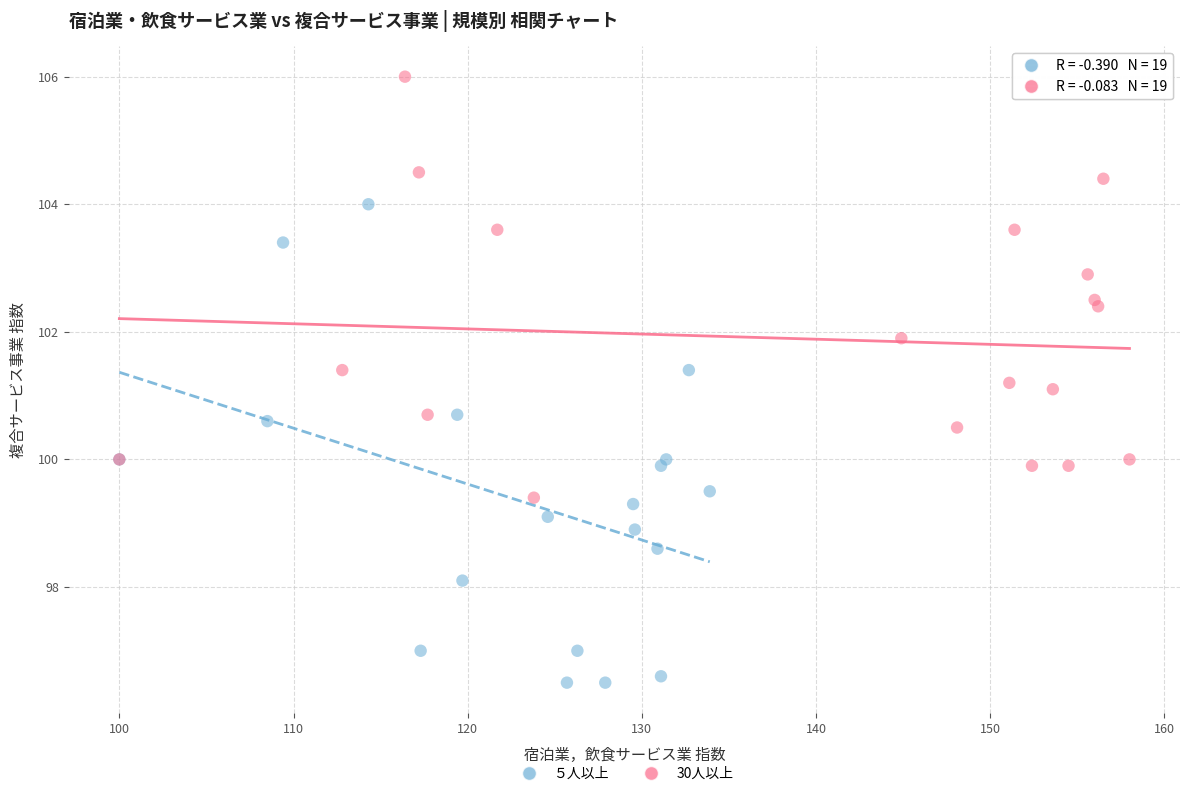

What are all the series names shown in the legend?

５人以上, 30人以上